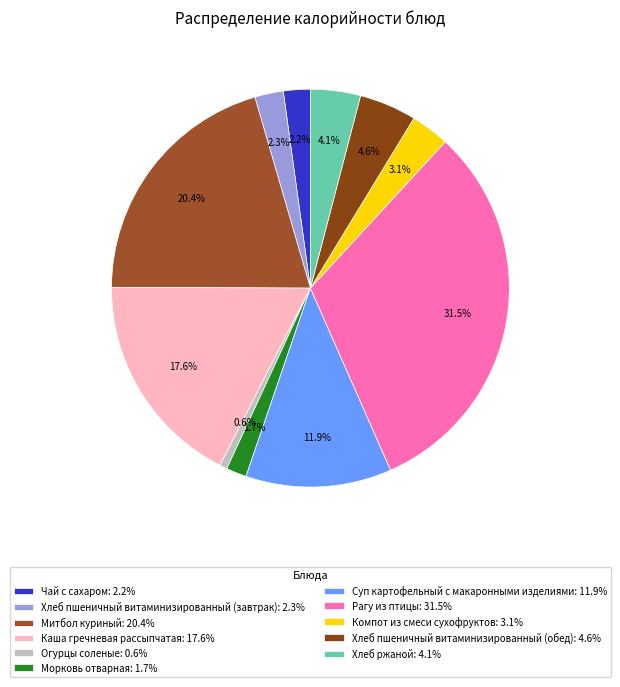

What percentage is the Митбол куриный slice, to the nearest percent?

20%